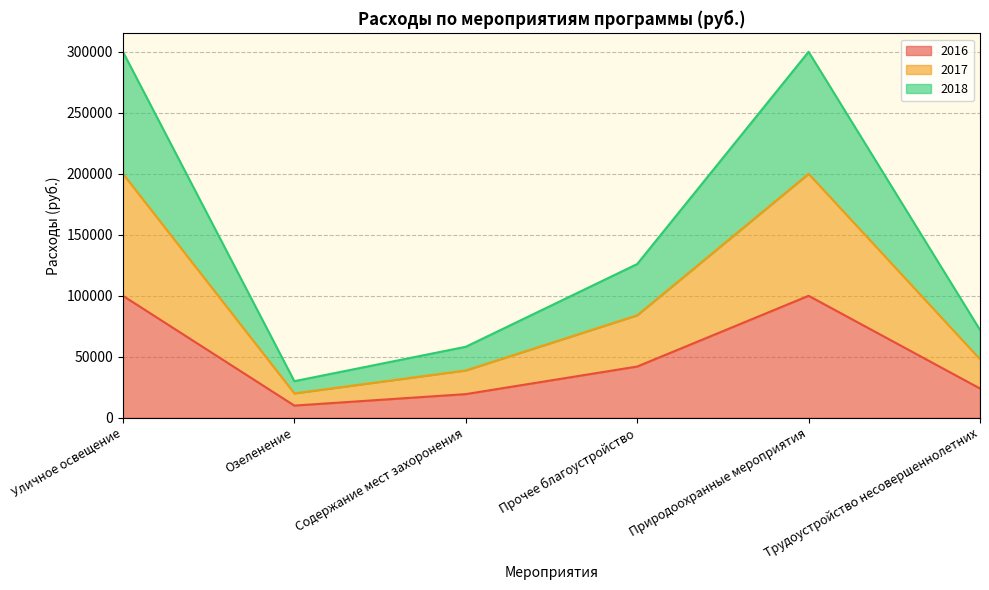

Is the value of 2016 at Содержание мест захоронения greater than the value of 2018 at Содержание мест захоронения?

No